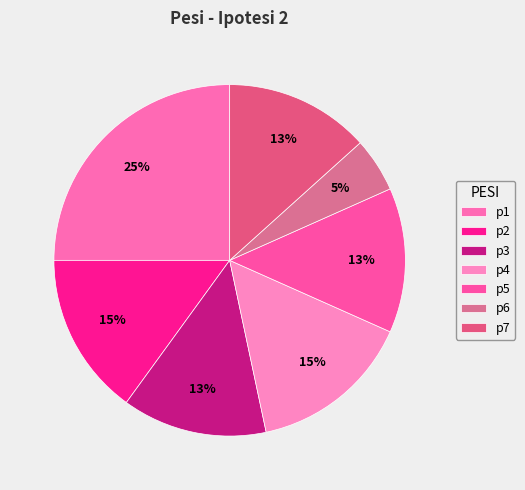

How many segments does this pie chart have?

7